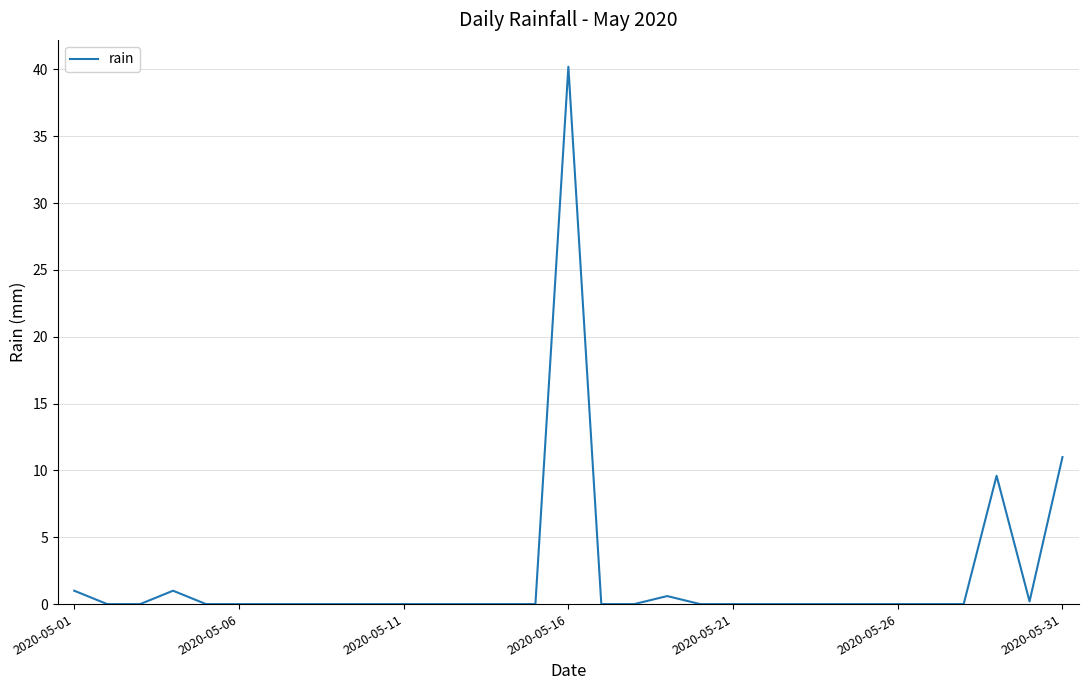

What is the maximum value shown in the chart?

40.2